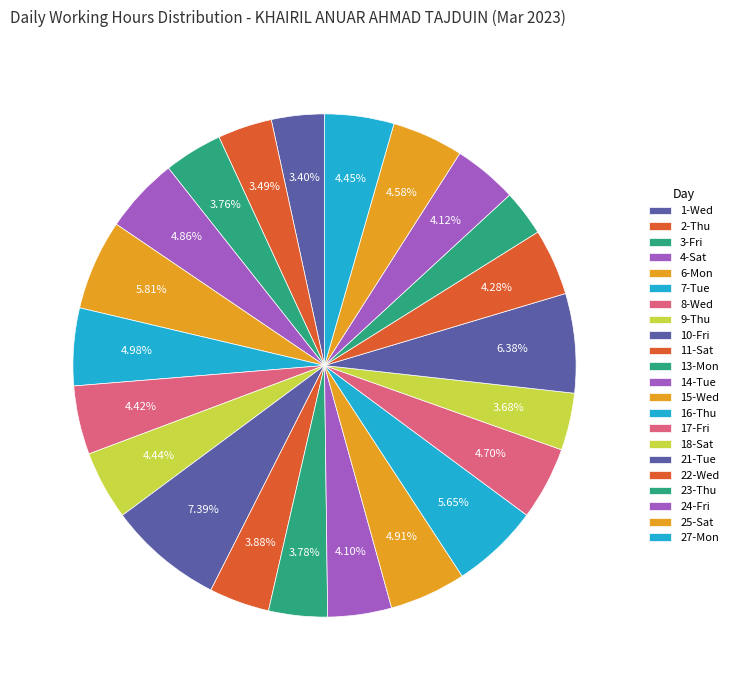

How many segments does this pie chart have?

22